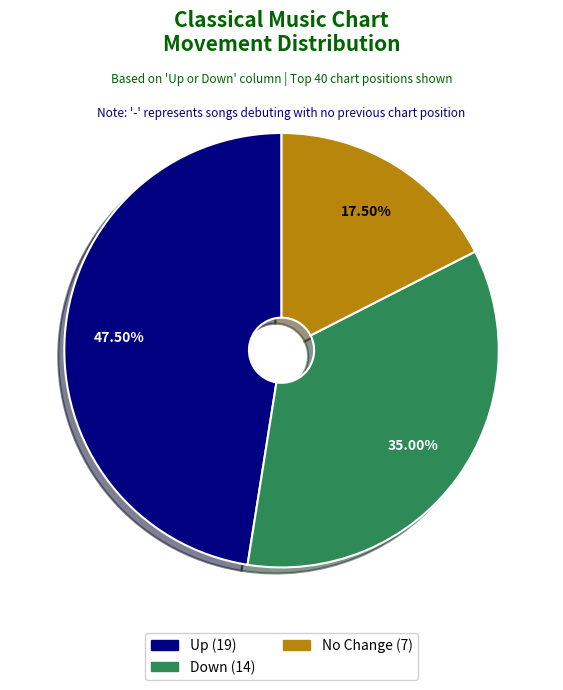

Count the number of slices in the pie.

3